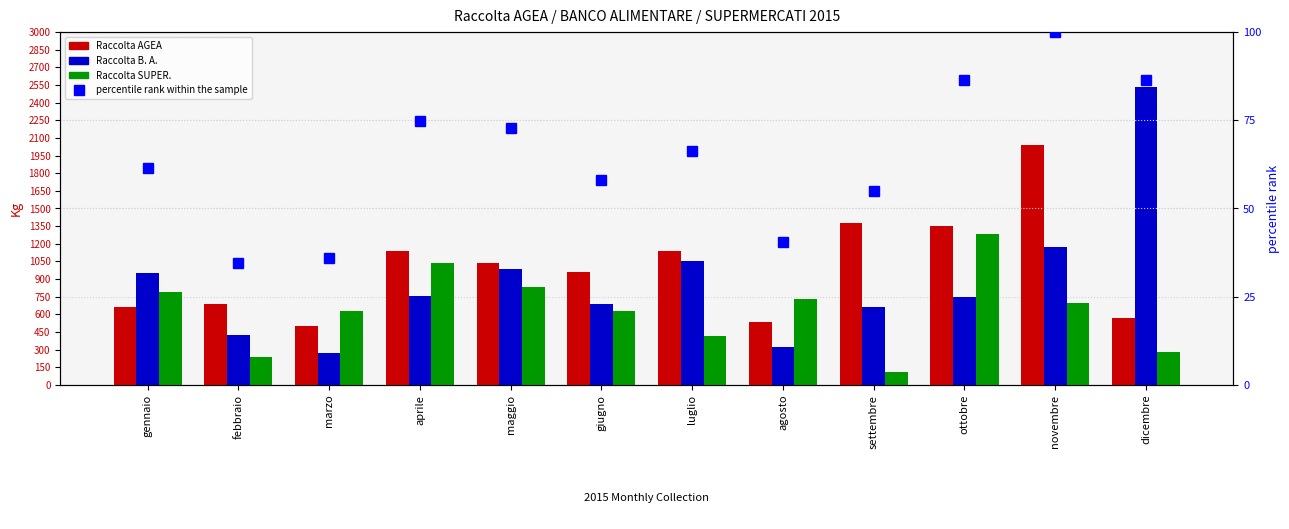

Reading right to left, extract all data points from this chart.

Raccolta AGEA: 568.4	2040.4	1353.0	1380.2	531.8	1137.6	962.9	1033.7	1135.4	503.6	690.0	660.0
Raccolta B. A.: 2529.3	1175.3	750.8	665.9	326.1	1050.0	684.0	982.3	757.7	270.4	421.0	954.2
Raccolta SUPER.: 282.5	699.5	1283.8	108.6	731.0	411.7	630.3	831.3	1038.8	632.5	238.8	793.2
percentile rank within the sample: 86.3	100.0	86.5	55.0	40.6	66.4	58.2	72.7	74.9	35.9	34.5	61.5